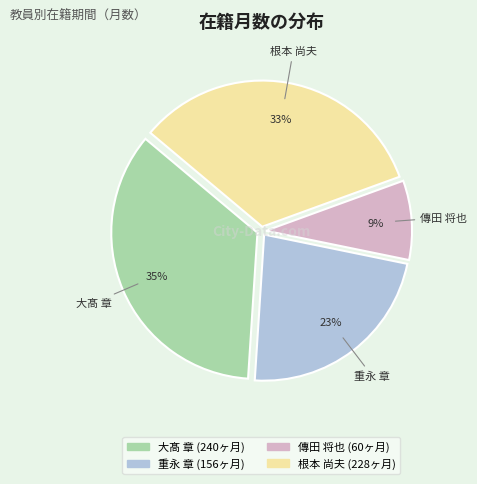

Is there any slice that represents more than half of the pie?

No